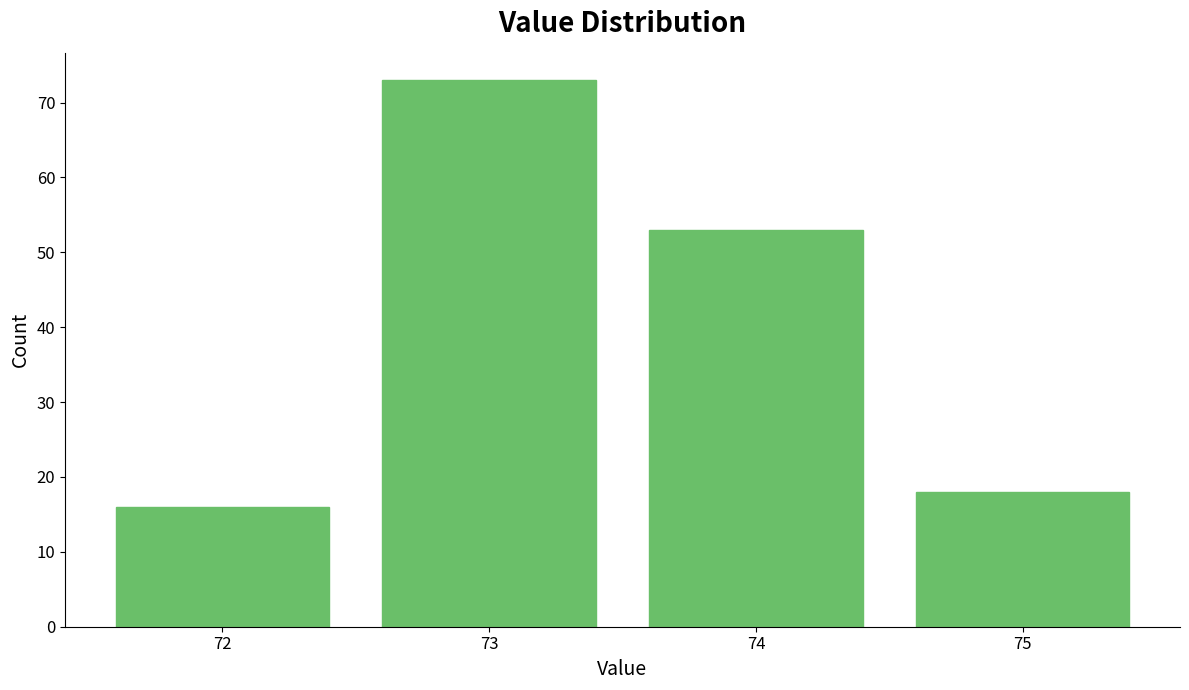

Reading left to right, transcribe all the data shown in this chart.

72=16	73=73	74=53	75=18